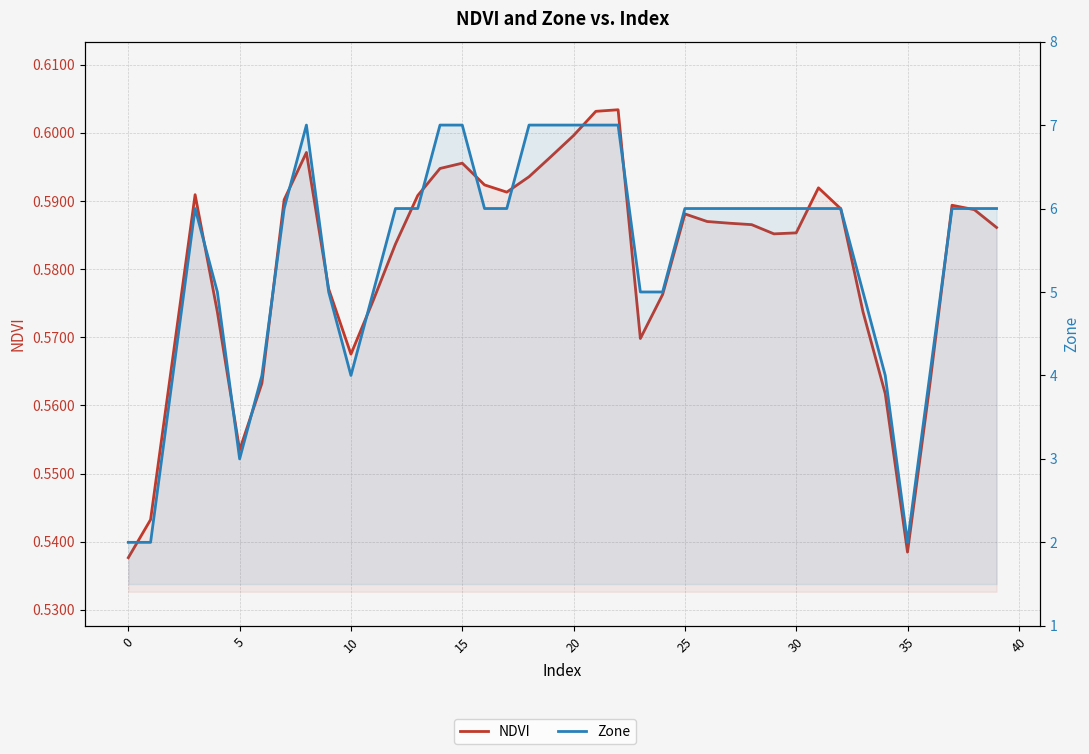

True or false: Zone and NDVI cross at least once.

False